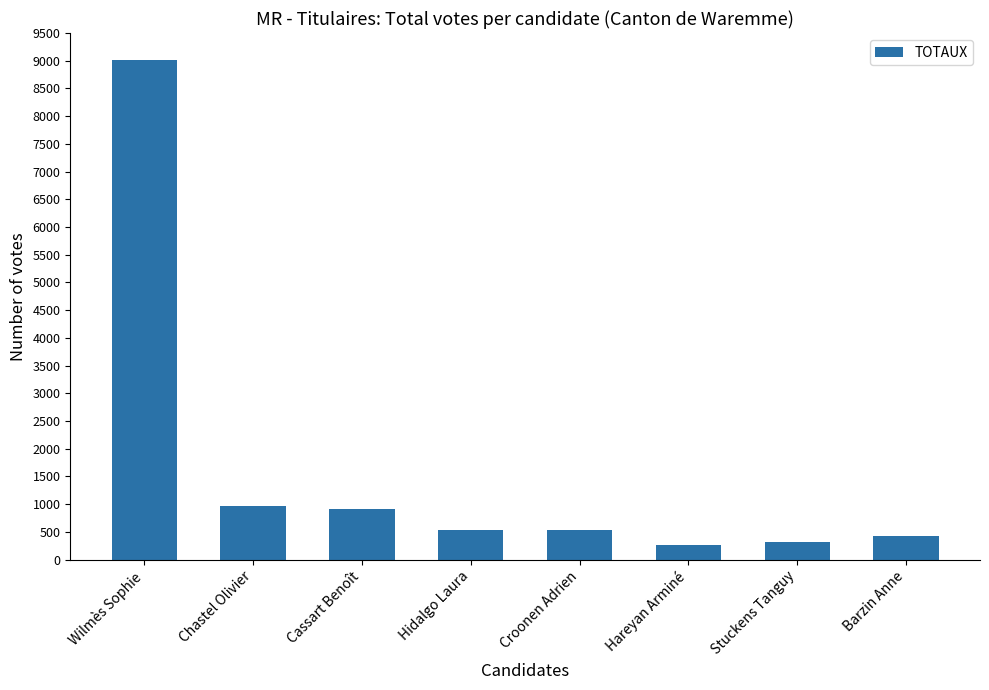

True or false: the data shows 433 at Barzin Anne.

True